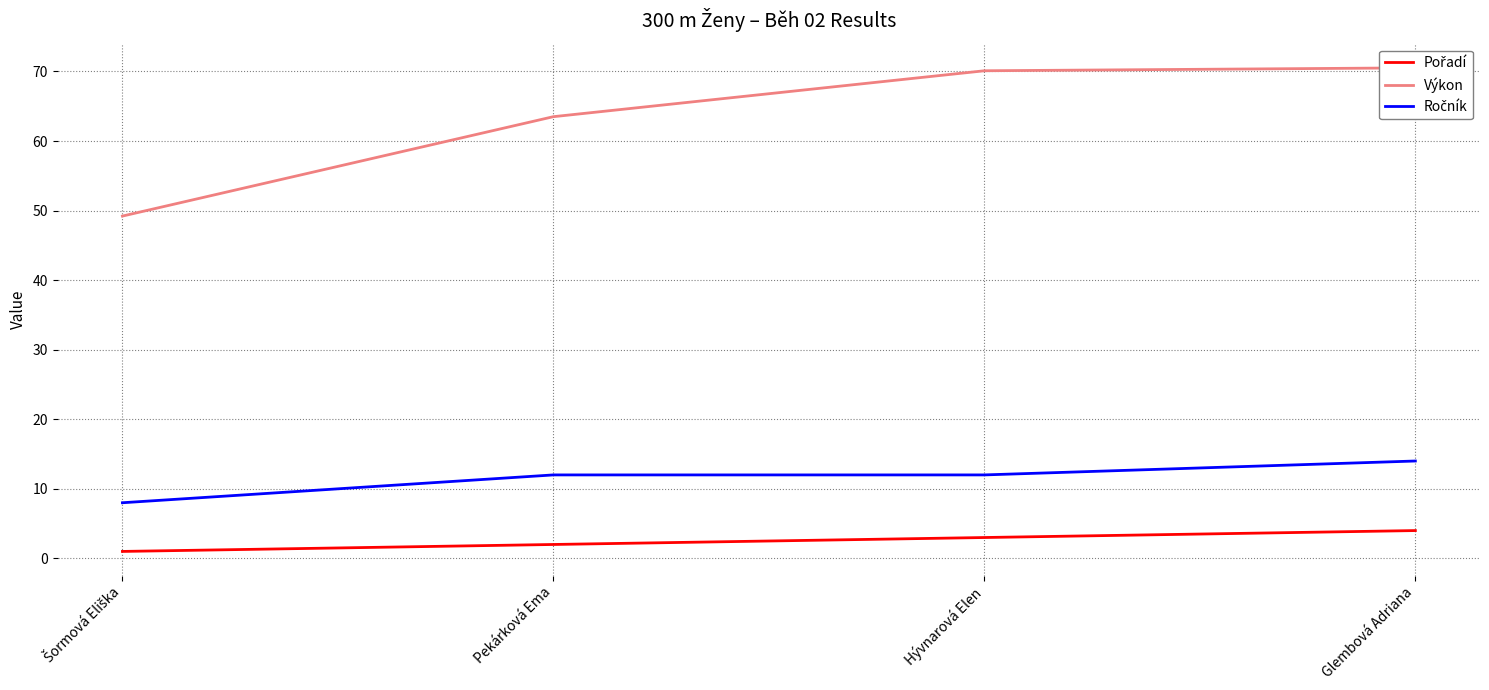

What is the label of the 3rd point from the left?

Hývnarová Elen